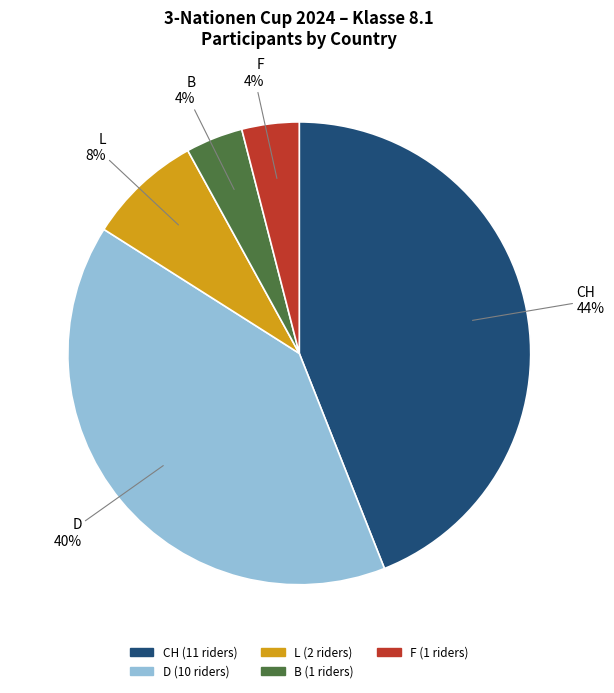

Which category has the biggest portion of the pie?

CH